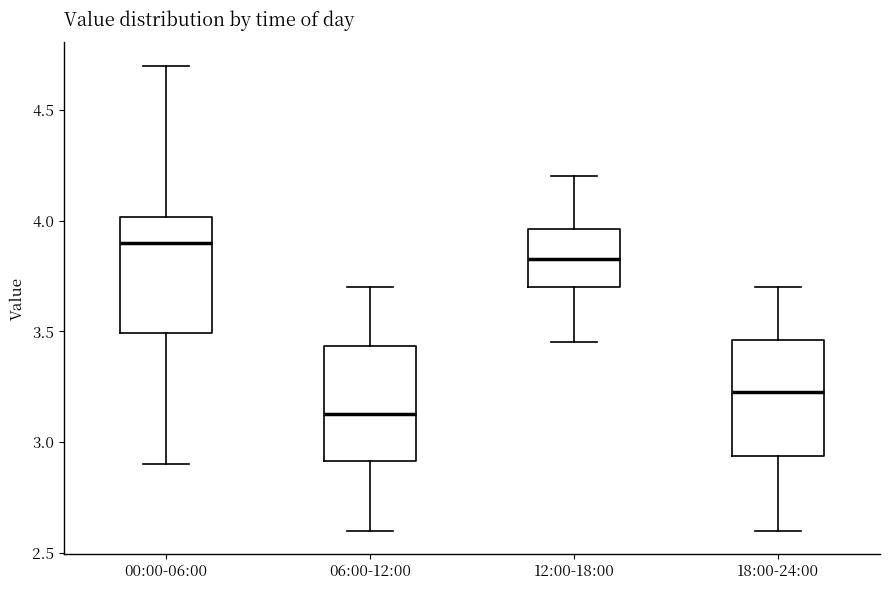

Reading left to right, read every box against the y-axis: the position of its median line, the range the box covers, and the ends of its whiskers. The values are not printed on the chart, so give them approximately, as read against the axis.

00:00-06:00: median 3.90, box 3.50 to 4.00, whiskers 2.90 to 4.70
06:00-12:00: median 3.15, box 2.90 to 3.45, whiskers 2.60 to 3.70
12:00-18:00: median 3.85, box 3.70 to 3.95, whiskers 3.45 to 4.20
18:00-24:00: median 3.25, box 2.95 to 3.45, whiskers 2.60 to 3.70